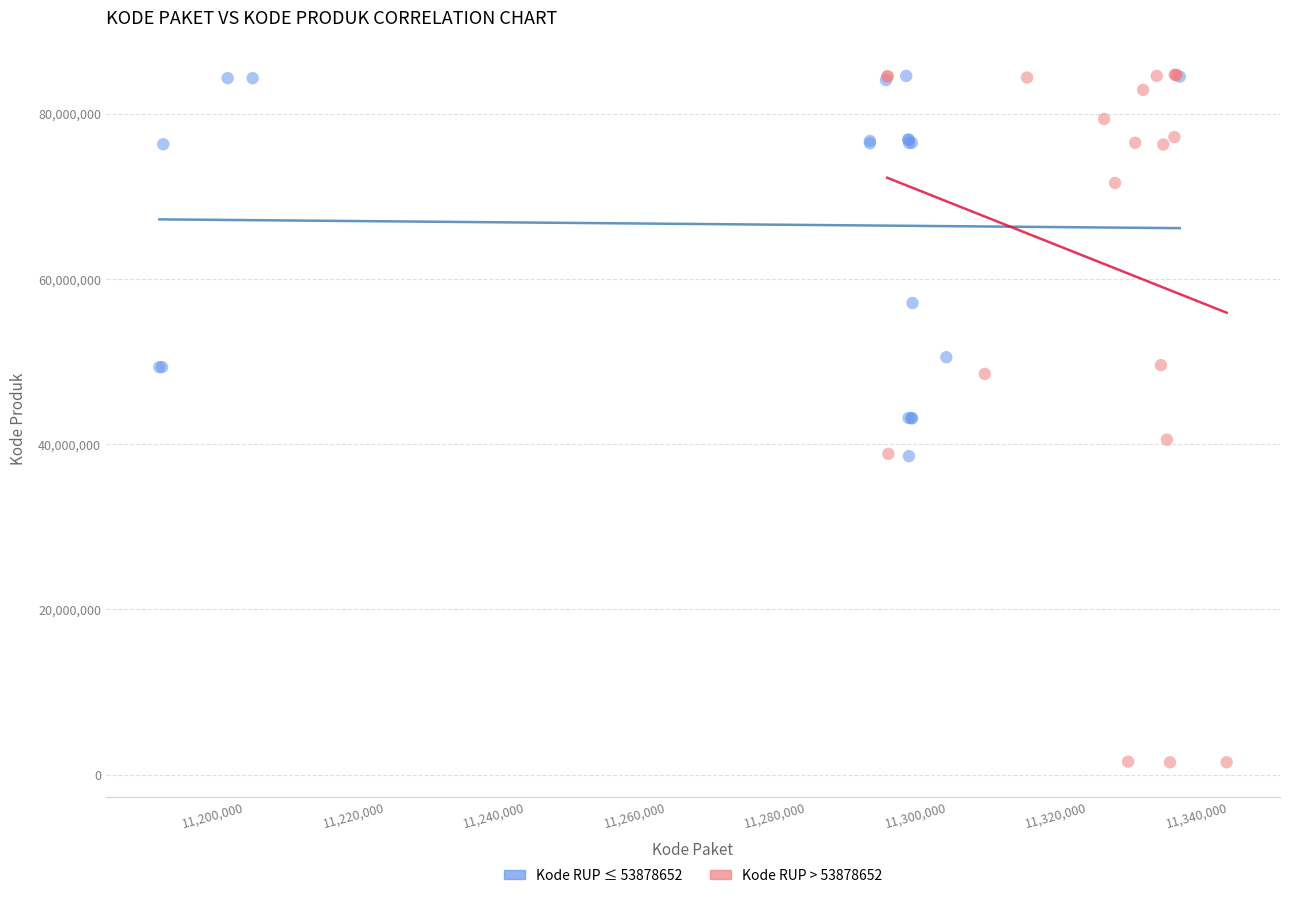

What are all the series names shown in the legend?

Kode RUP ≤ 53878652, Kode RUP > 53878652